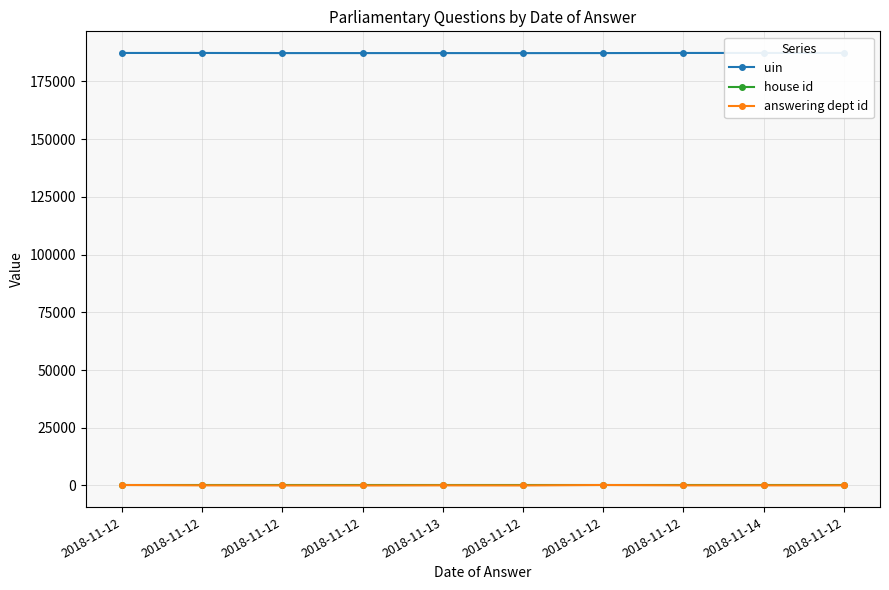

Reading right to left, extract all data points from this chart.

uin: 2018-11-12=187364	2018-11-14=187363	2018-11-12=187362	2018-11-12=187311	2018-11-12=187296	2018-11-13=187310	2018-11-12=187309	2018-11-12=187308	2018-11-12=187361	2018-11-12=187360
house id: 2018-11-12=1	2018-11-14=1	2018-11-12=1	2018-11-12=1	2018-11-12=1	2018-11-13=1	2018-11-12=1	2018-11-12=1	2018-11-12=1	2018-11-12=1
answering dept id: 2018-11-12=54	2018-11-14=54	2018-11-12=54	2018-11-12=201	2018-11-12=14	2018-11-13=53	2018-11-12=1	2018-11-12=16	2018-11-12=53	2018-11-12=201